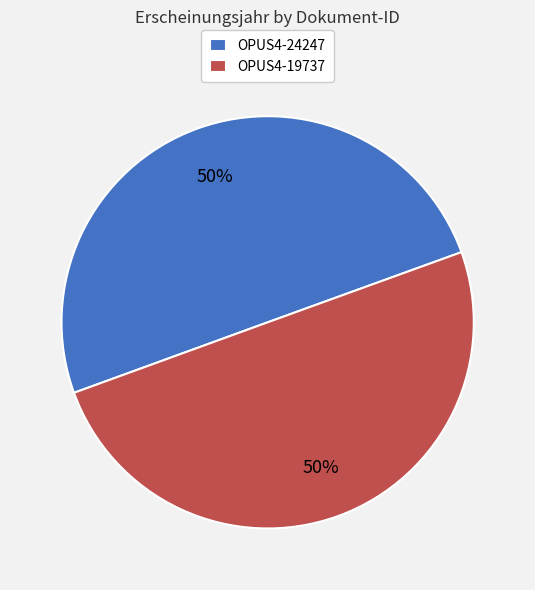

Approximately how many times larger is the value at OPUS4-19737 compared to OPUS4-24247?

1.0